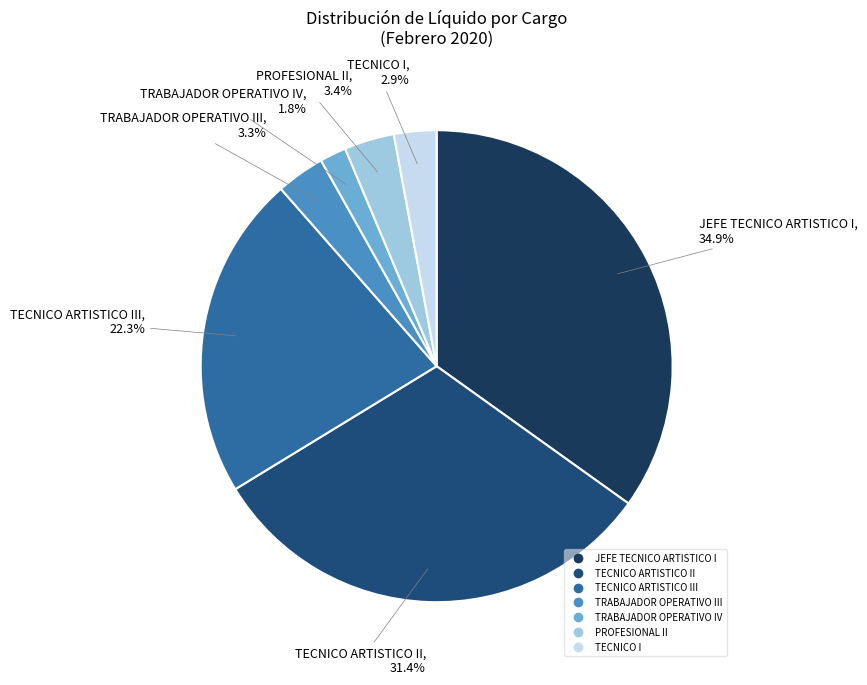

How many segments does this pie chart have?

7